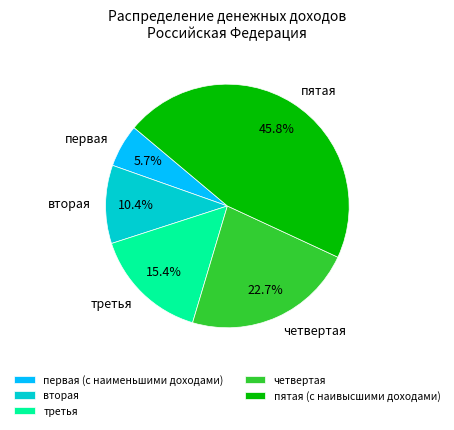

Does any single category account for the majority?

No